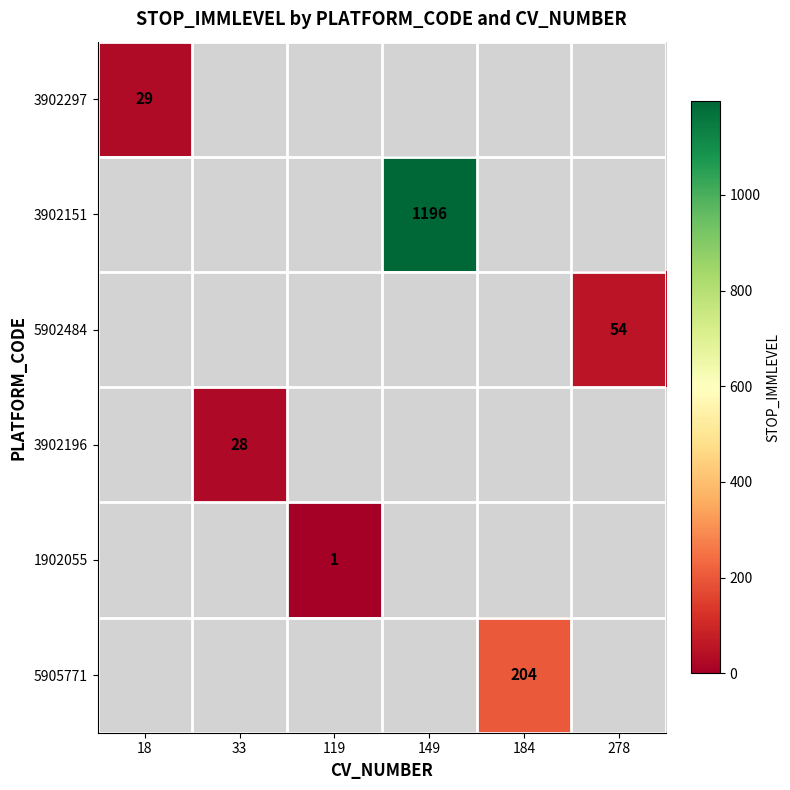

At how many categories does at least one series exceed 818?

1